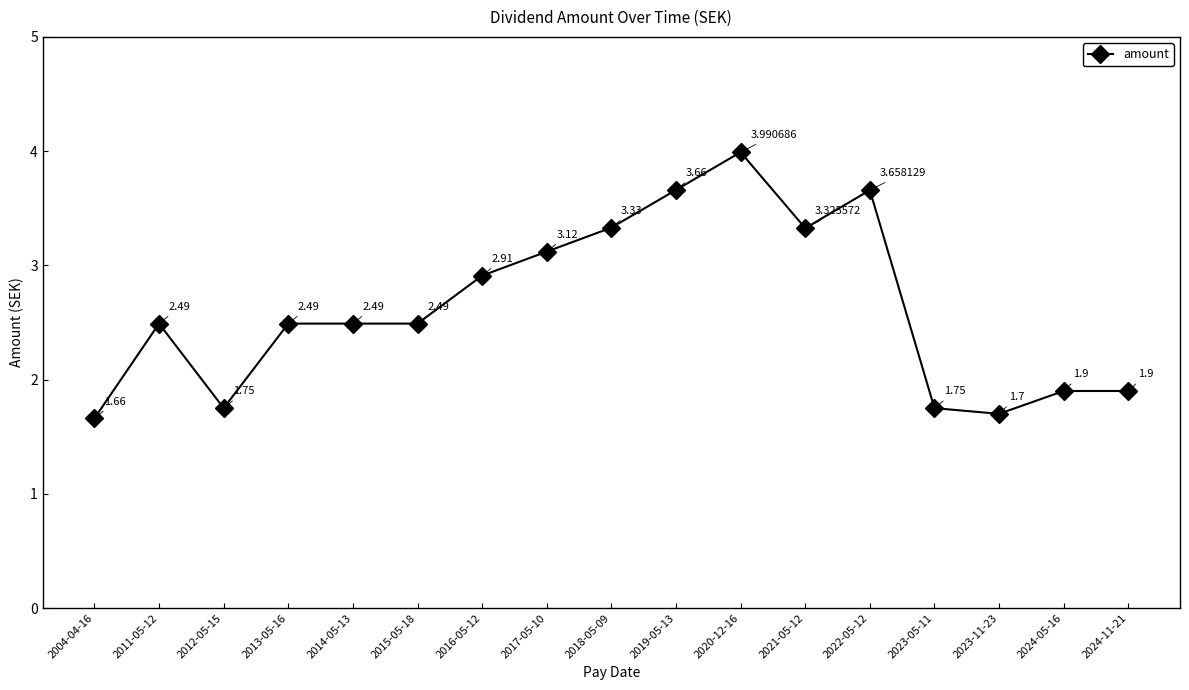

At which label does the data first exceed 2?

2011-05-12